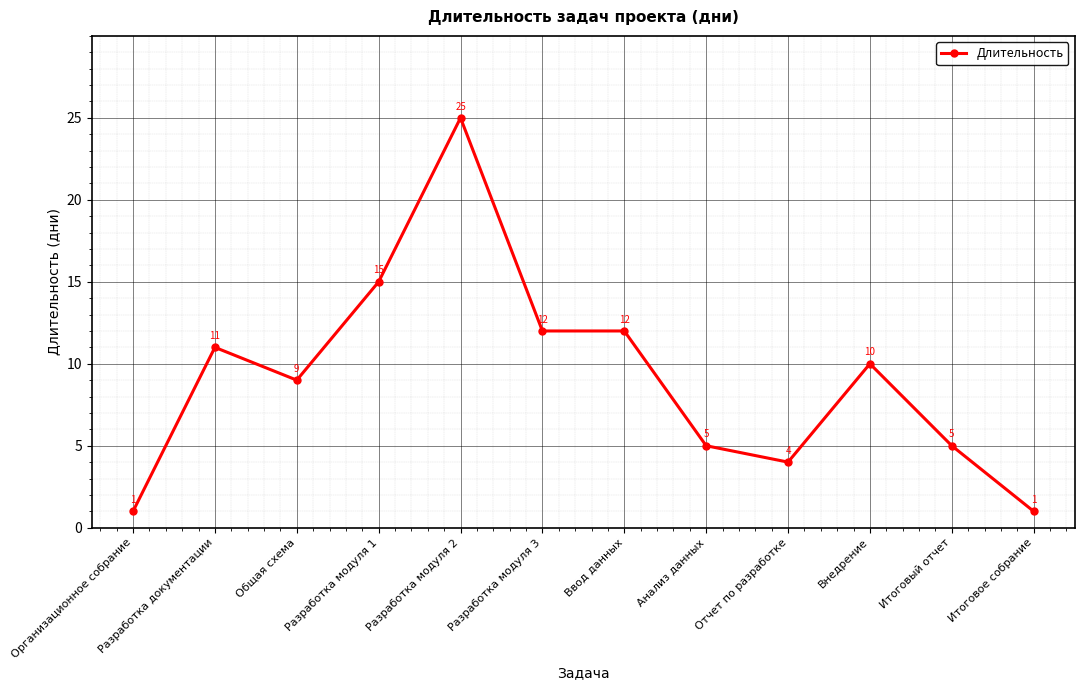

What is the difference between the maximum and second lowest values?

24